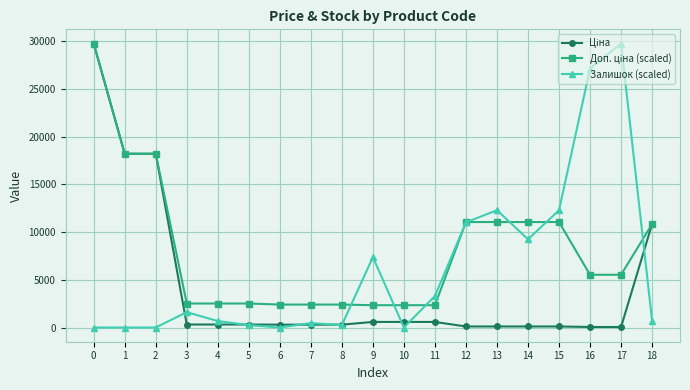

What is the greatest value displayed?

29761.5